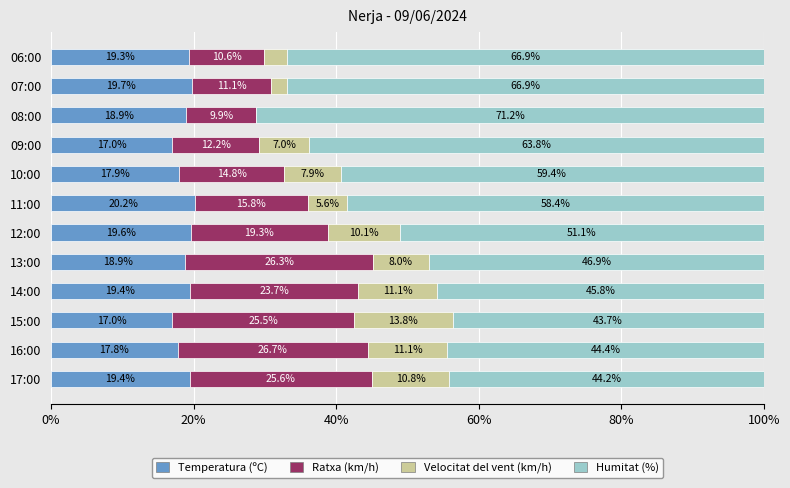

Which category has the highest value in the Temperatura (ºC) series?

11:00